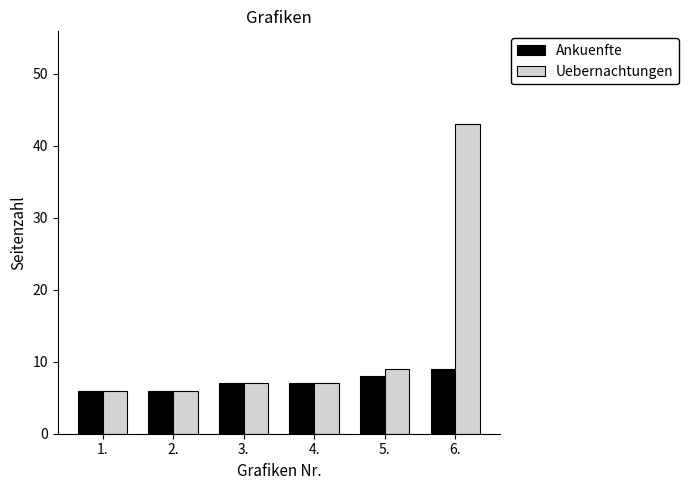

List the series in order of their peak value, highest first.

Uebernachtungen, Ankuenfte